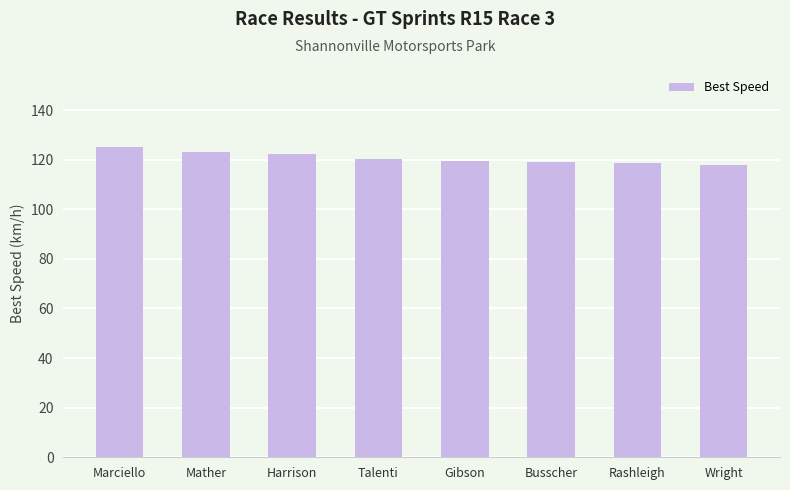

What is the greatest value displayed?

124.9